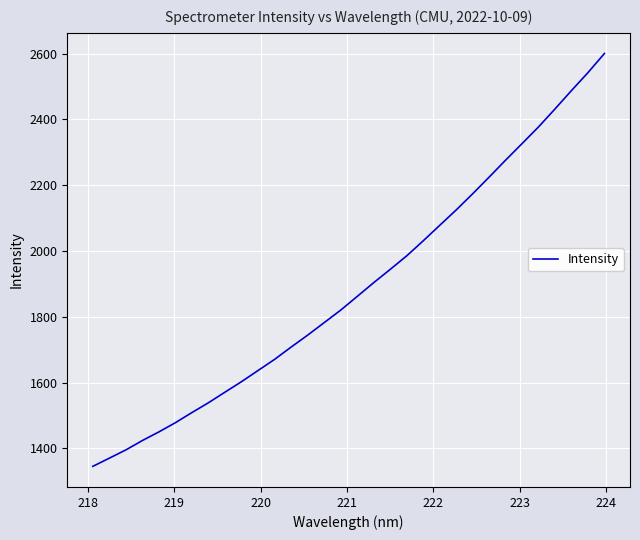

True or false: the data has more than 0 interior local peaks.

False